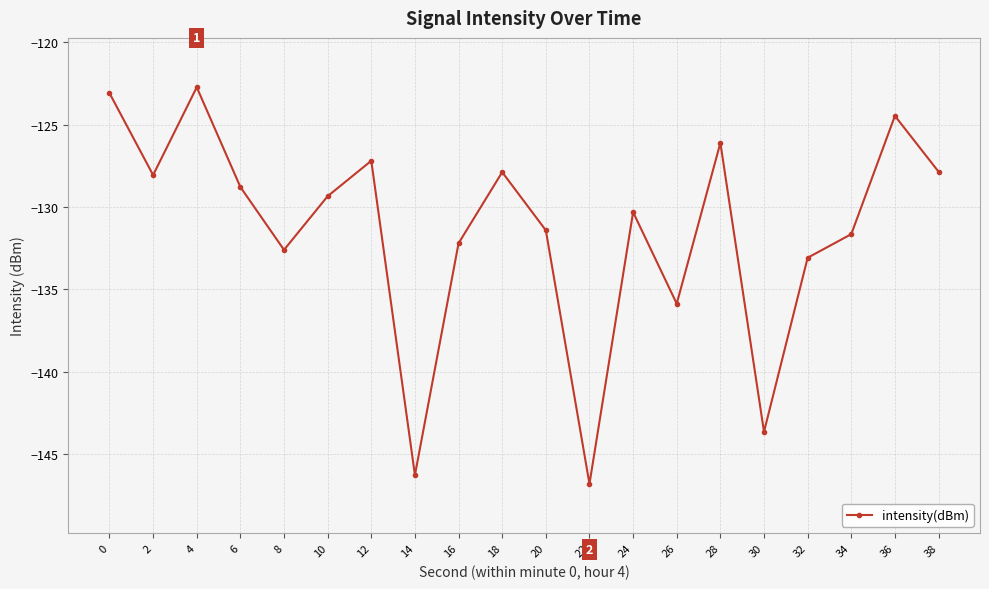

The chart shows a value of -175.7 at 36. True or false?

False